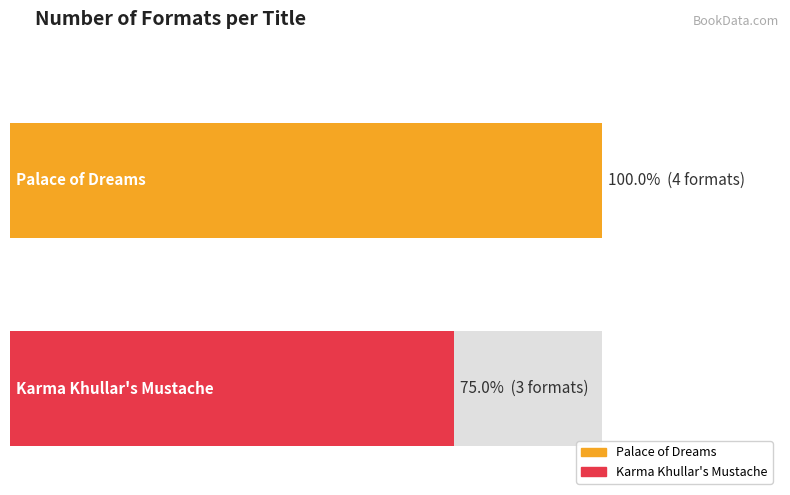

Are the bars horizontal?

Yes